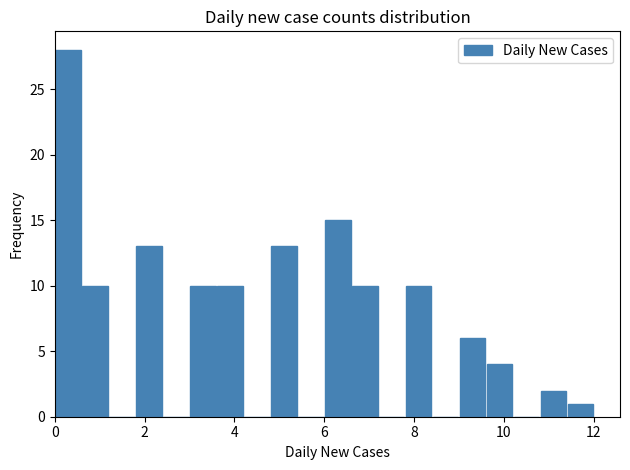

Around what value on the x-axis is the tallest bar? Give the approximate position of its centre, as read against the axis.

0.4